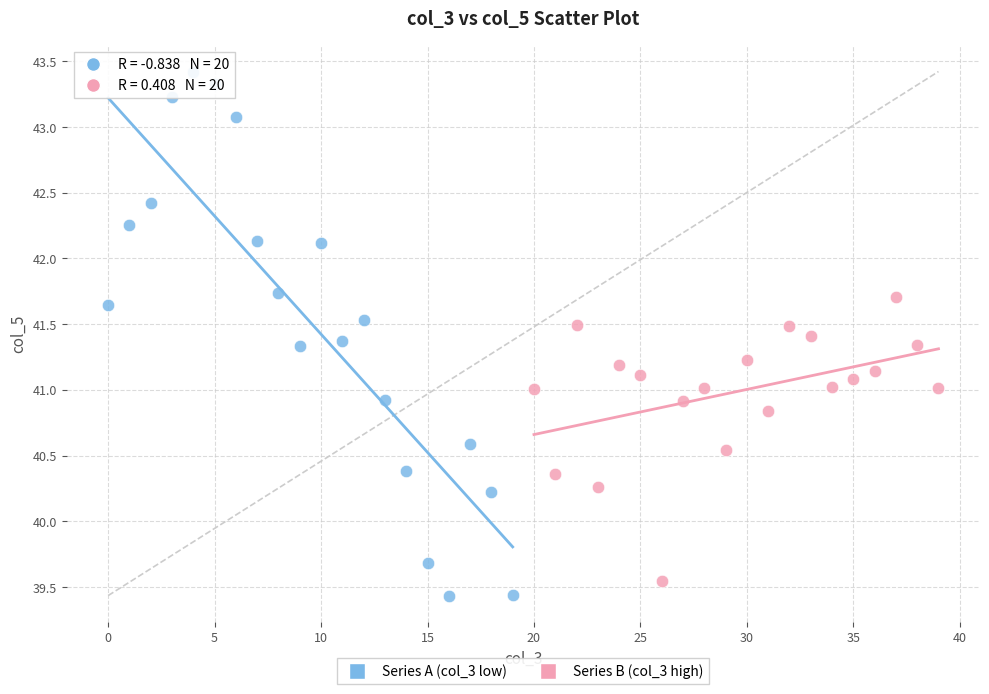

Which series reaches the maximum Y coordinate?

Series A (col_3 low)